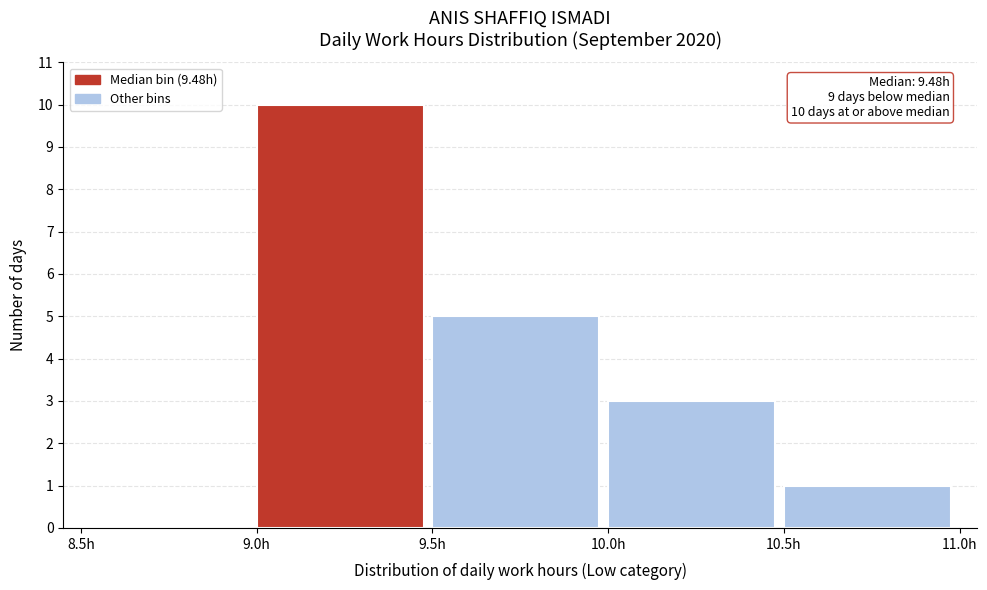

Which range on the x-axis has the tallest bar?

9.0 to 9.5